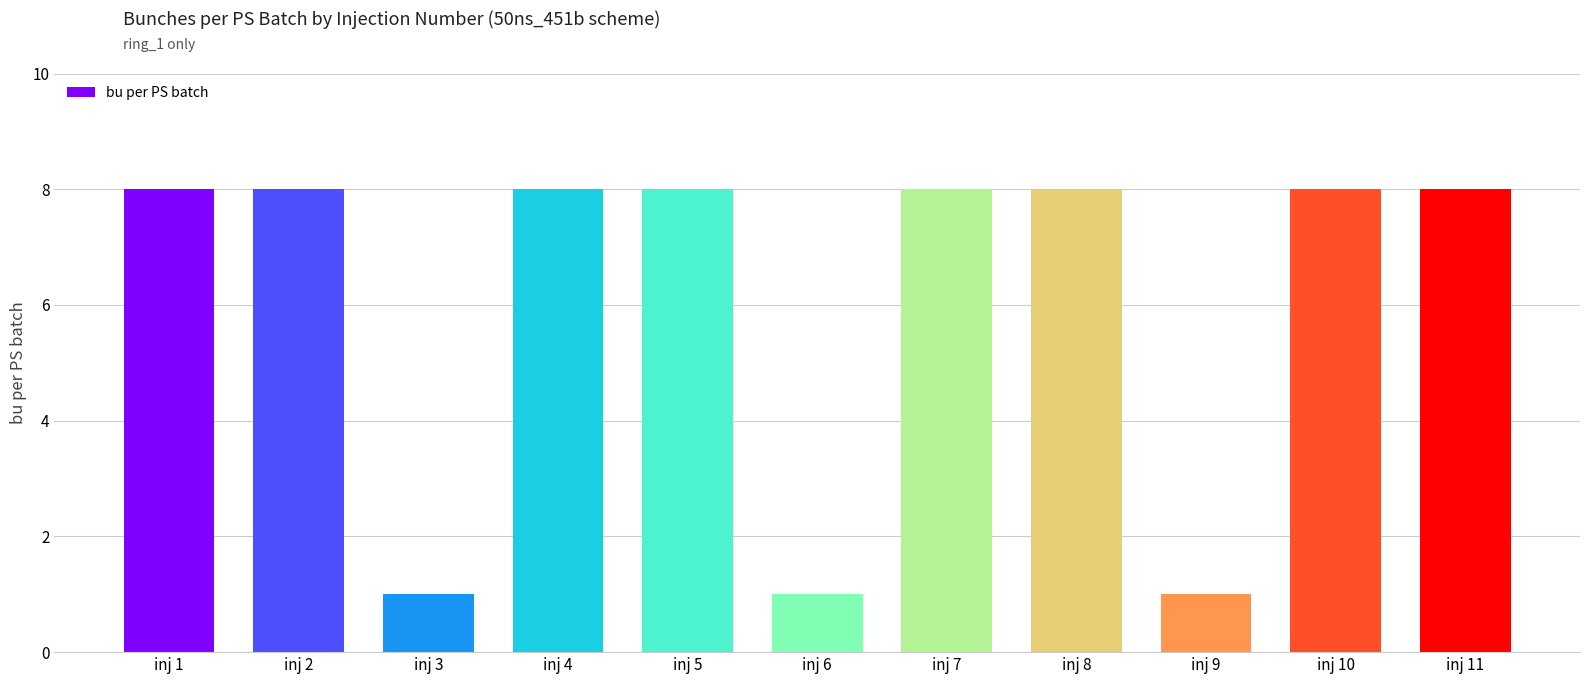

Count the number of data series in this chart.

1